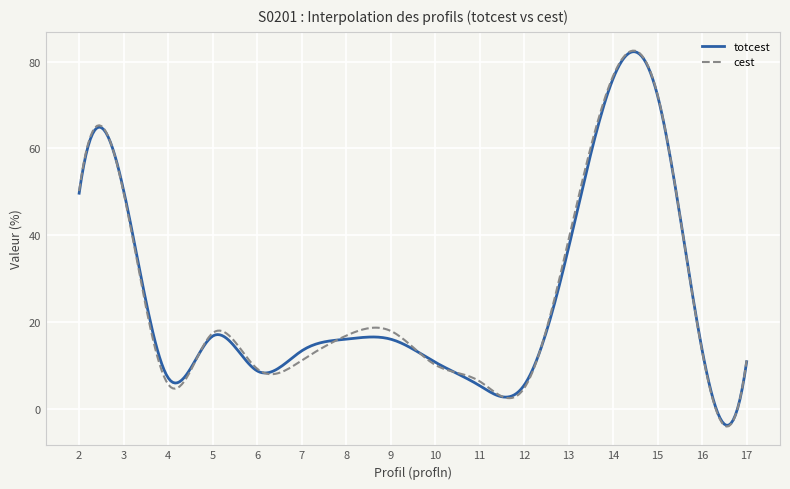

Which series has the widest spread of values?

cest